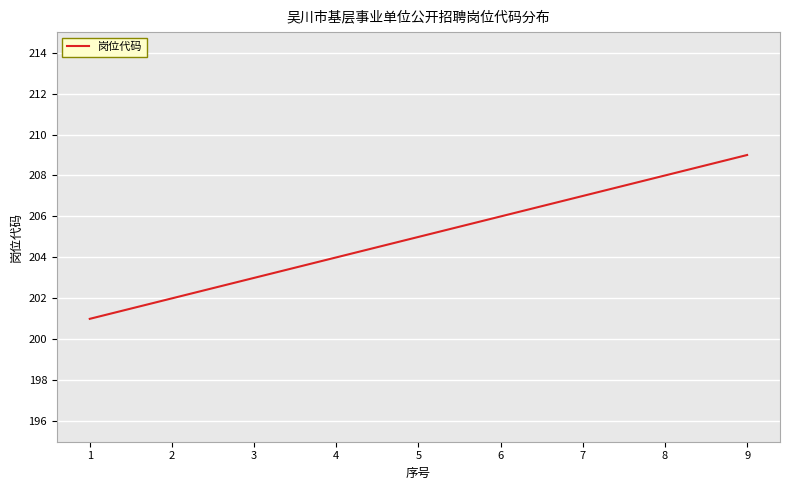

Reading left to right, transcribe all the data shown in this chart.

1=201	2=202	3=203	4=204	5=205	6=206	7=207	8=208	9=209